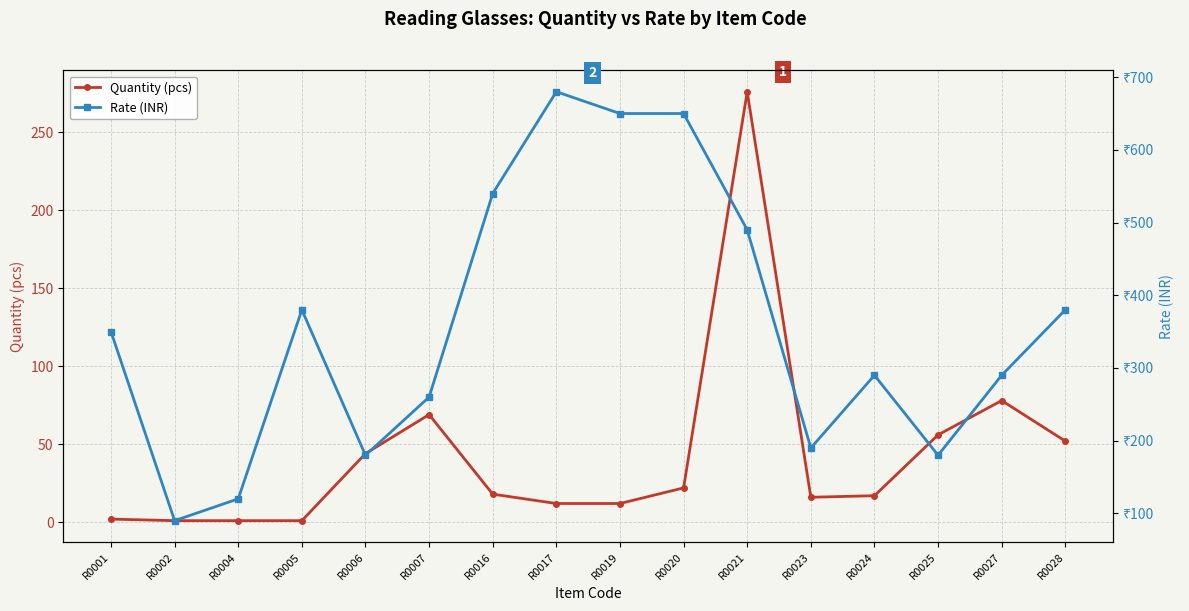

What value does the Rate (INR) series have at R0019?

650